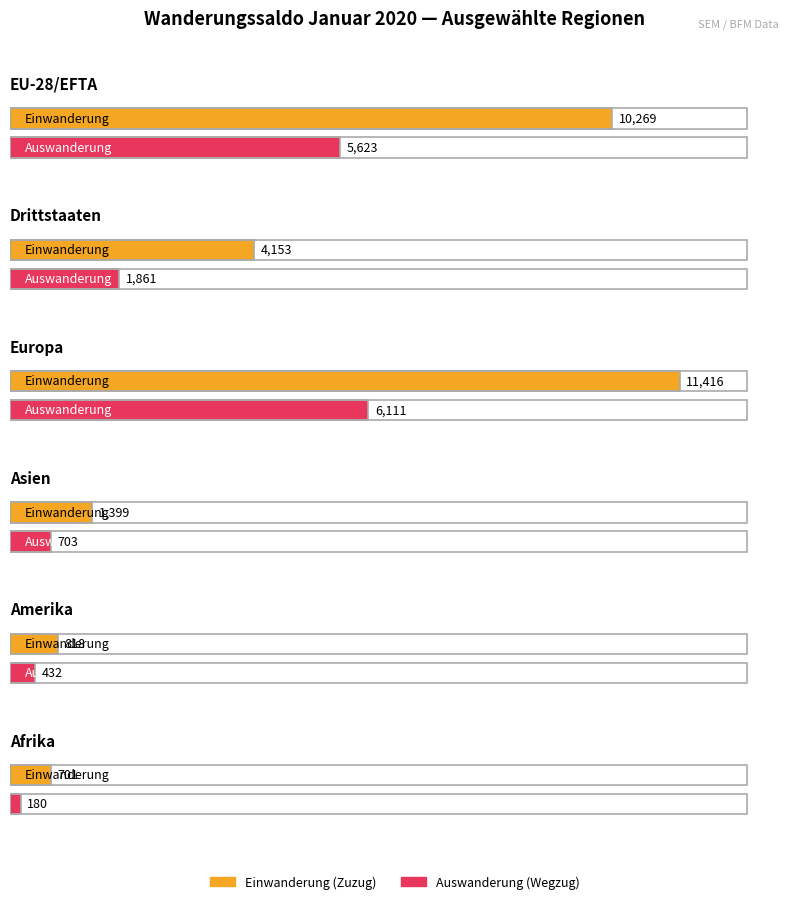

Which series has the widest spread of values?

Einwanderung (Zuzug)